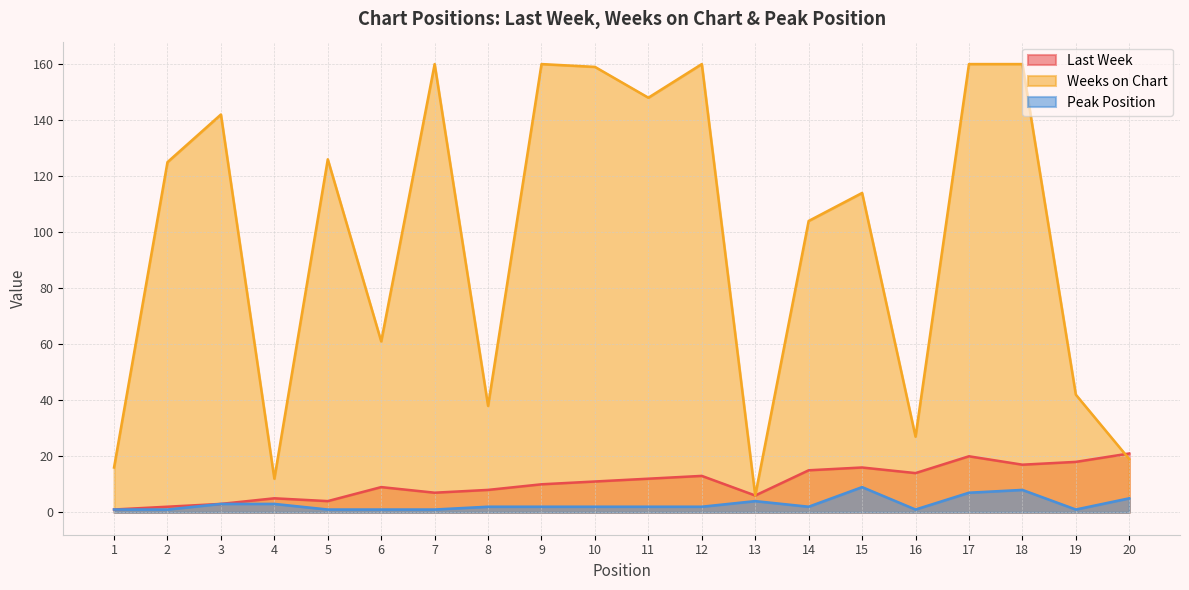

Rank the series at 12 from lowest to highest value.

Peak Position, Last Week, Weeks on Chart